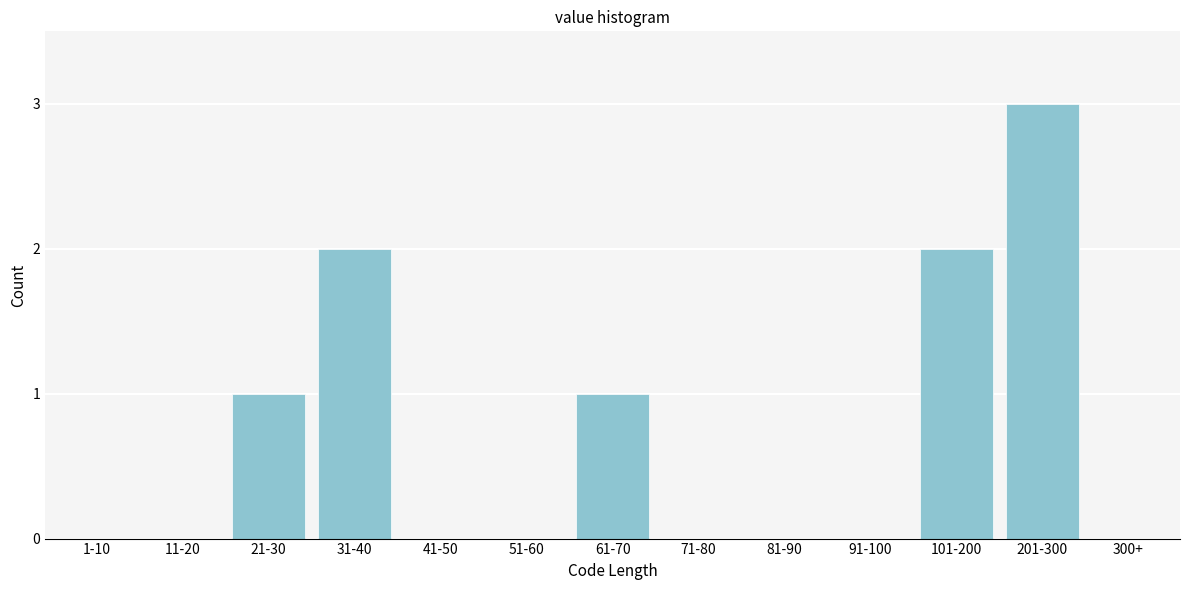

Reading left to right, transcribe all the data shown in this chart.

1-10=0	11-20=0	21-30=1	31-40=2	41-50=0	51-60=0	61-70=1	71-80=0	81-90=0	91-100=0	101-200=2	201-300=3	300+=0